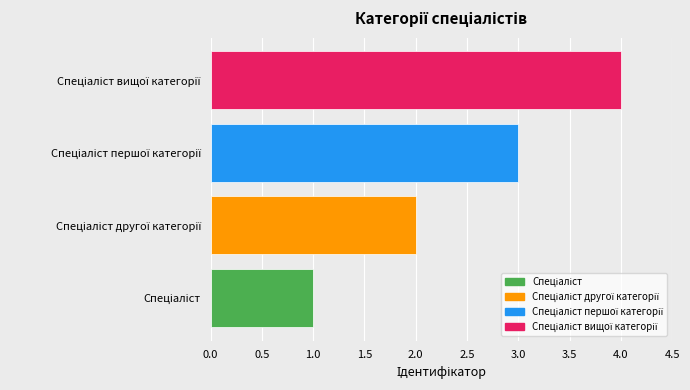

What is the sum of all values?

10